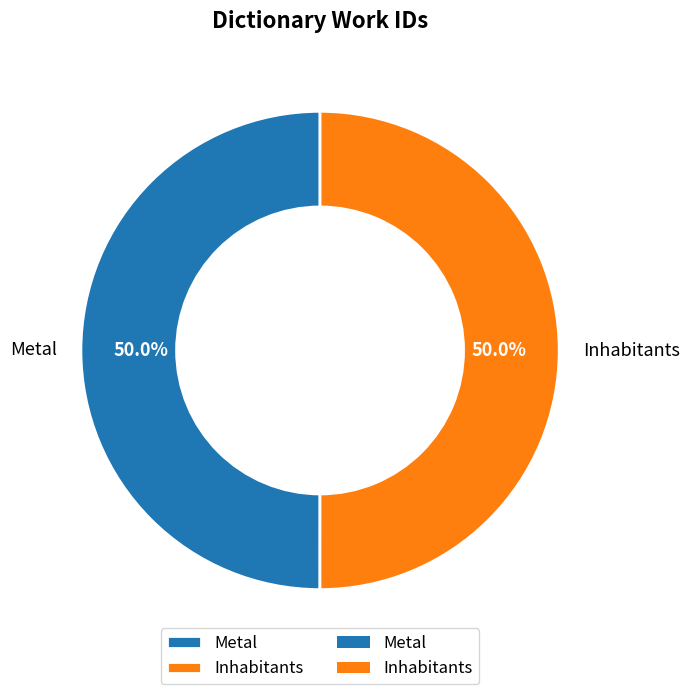

True or false: Inhabitants accounts for 65% of the total.

False